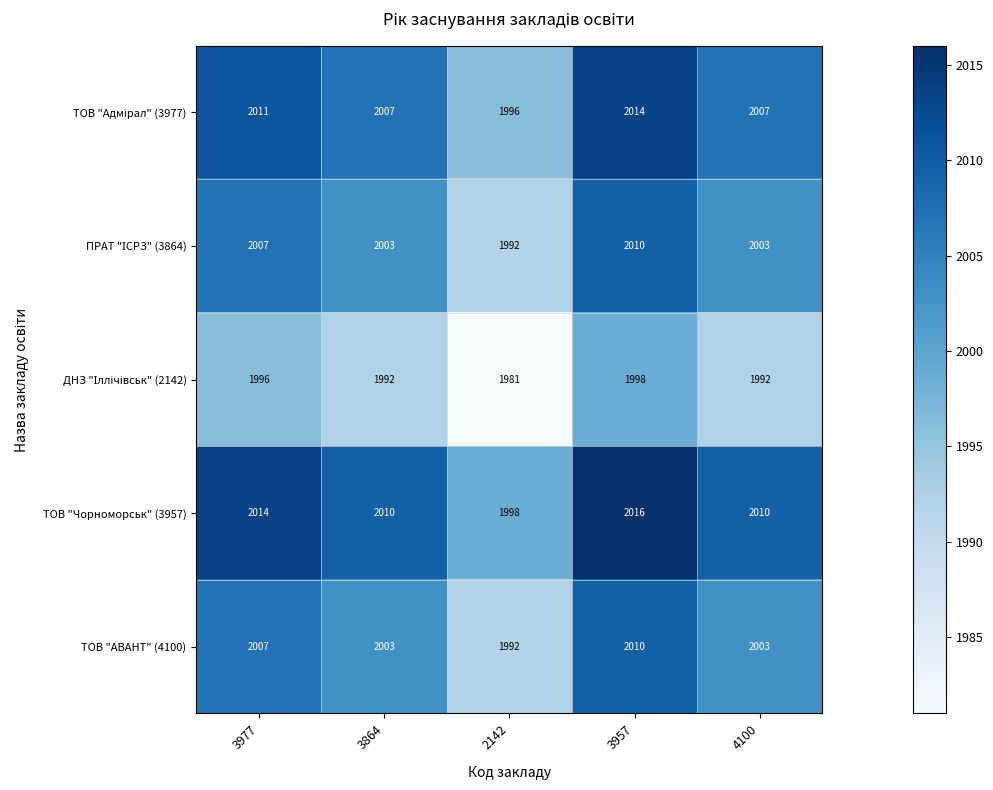

The ТОВ "Чорноморськ" (3957) series shows 2010 at 3864. True or false?

True